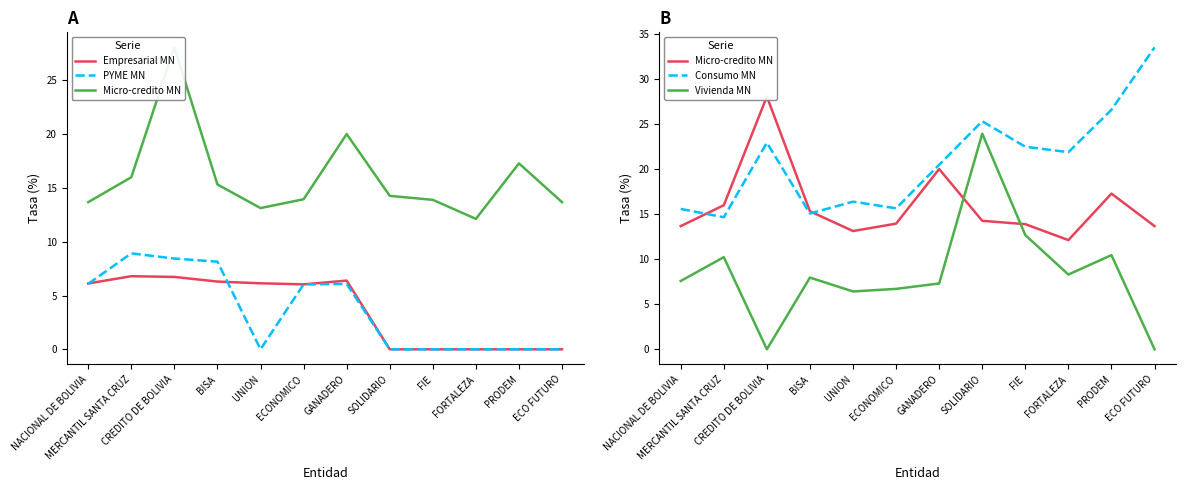

What is the sum of all Micro-credito MN values?

191.4